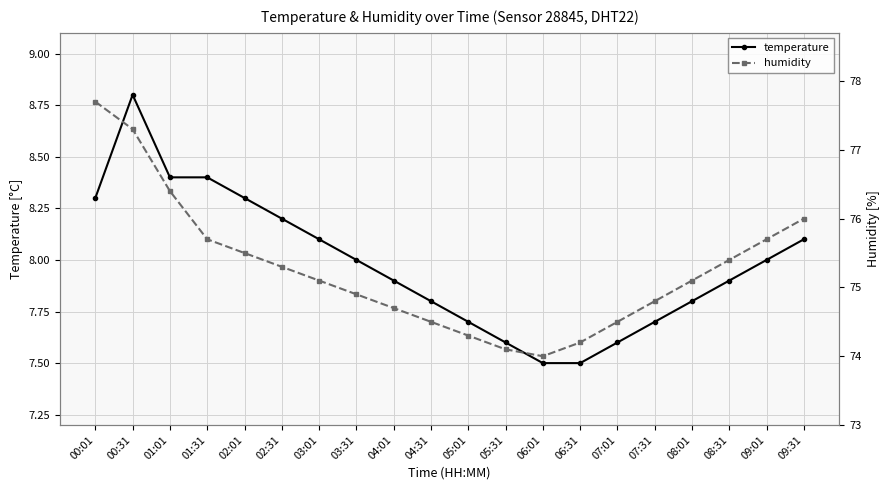

How many data points in humidity are above 75?

11